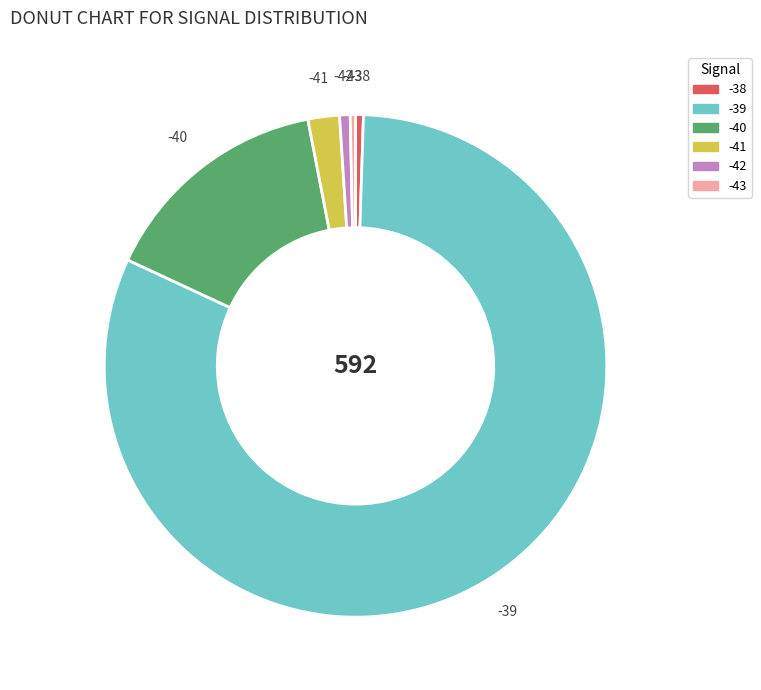

Is it true that -39 is 1% of the pie?

False